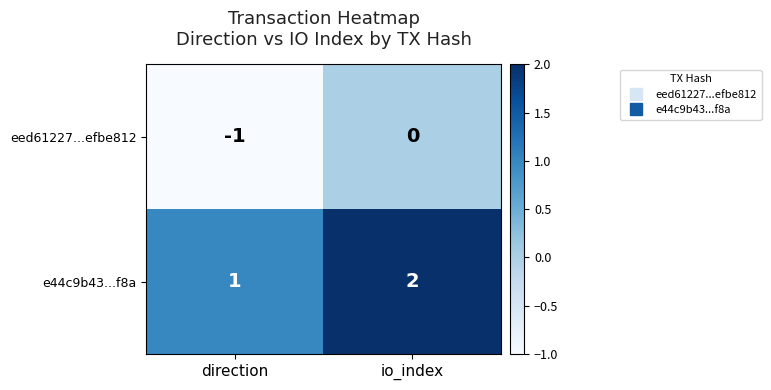

Which series has the largest total across all categories?

e44c9b43...f8a